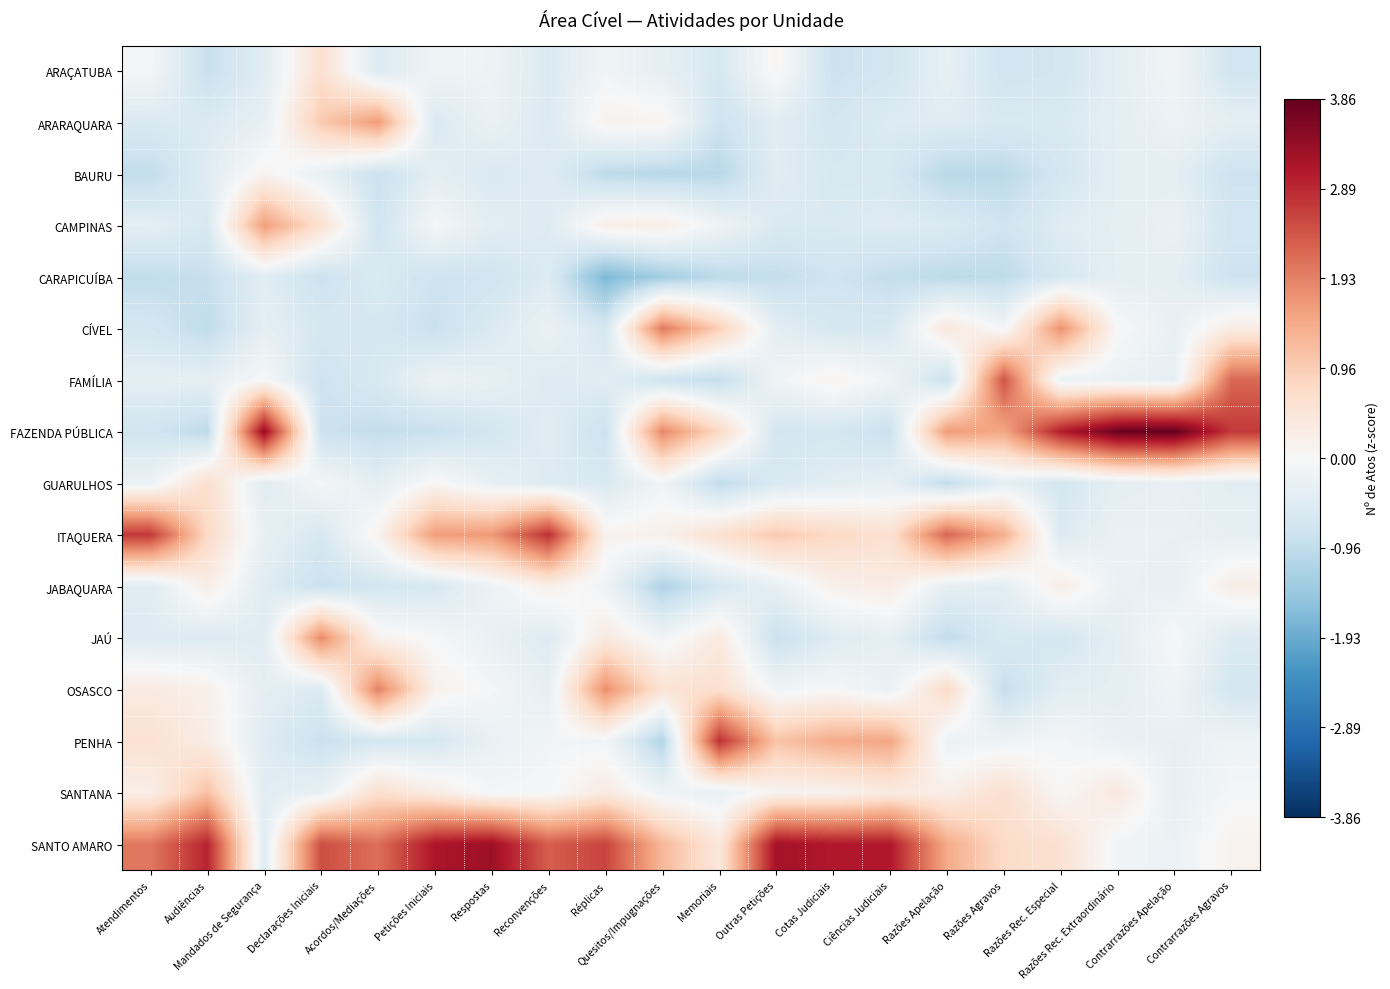

Which series has the largest total across all categories?

SANTO AMARO